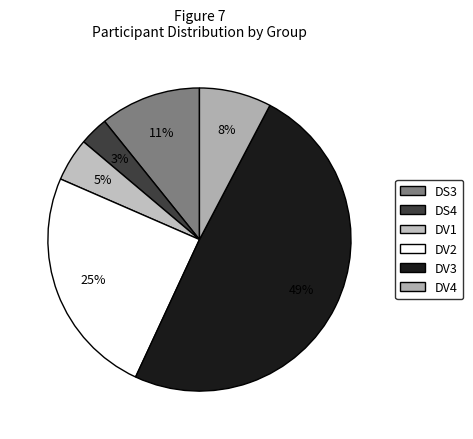

To the nearest percent, what is the difference between the DV4 and DS4 slice percentages?

5%